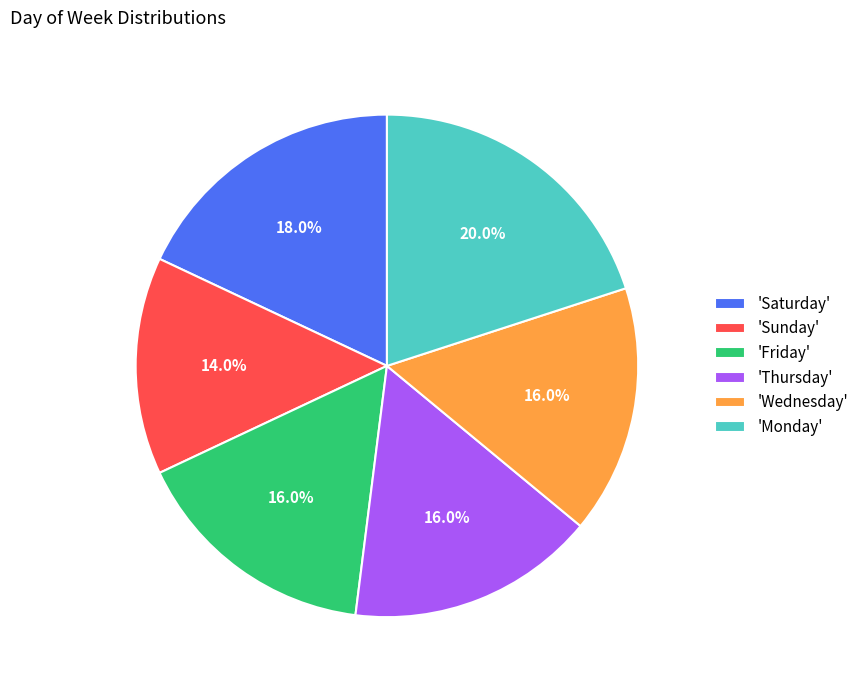

To the nearest percent, what is the average slice percentage?

17%